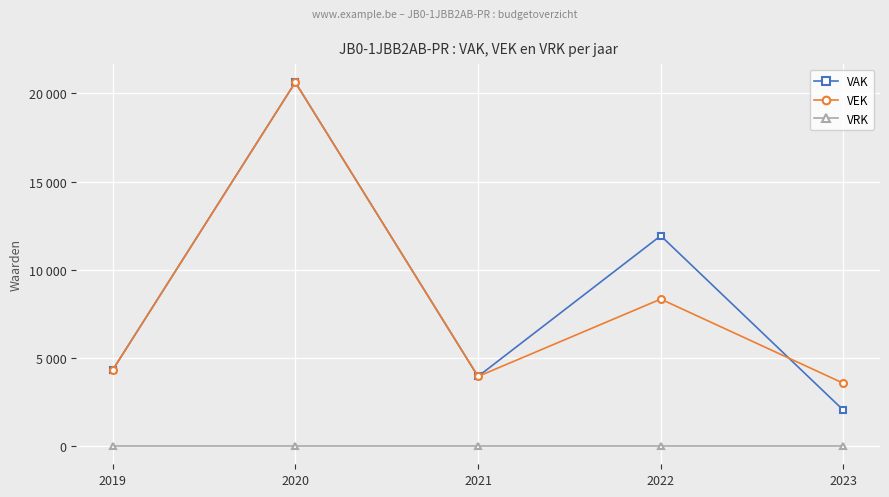

Where is VAK nearest to the value 11332?

2022